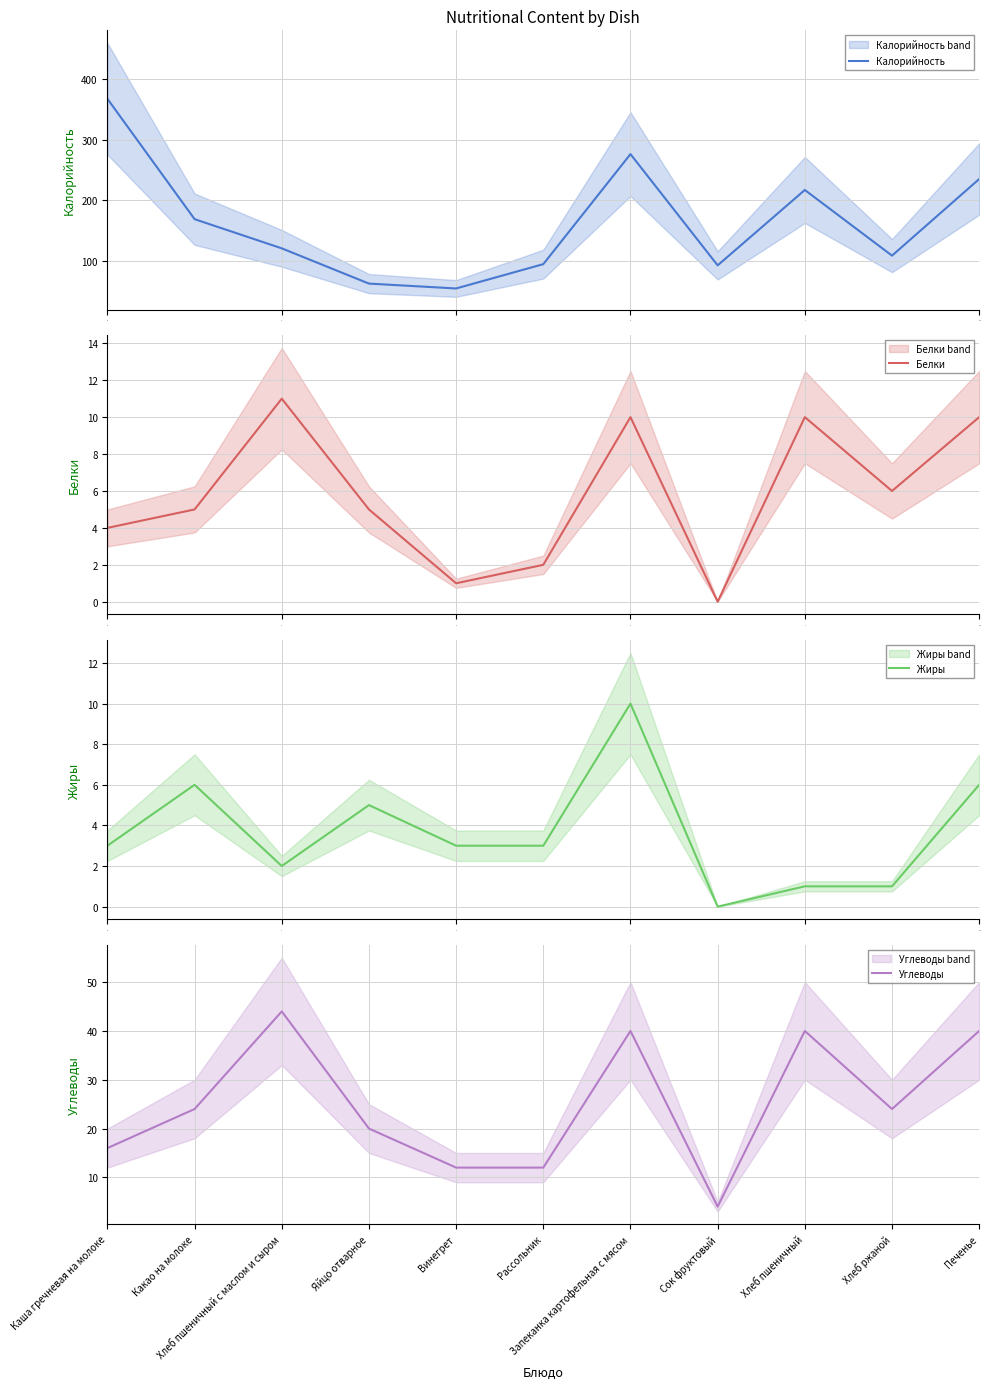

Reading left to right, transcribe all the data shown in this chart.

Калорийность: 367	169	121	63	55	95	276	93	217	109	235
Белки: 4	5	11	5	1	2	10	0	10	6	10
Жиры: 3	6	2	5	3	3	10	0	1	1	6
Углеводы: 16	24	44	20	12	12	40	4	40	24	40